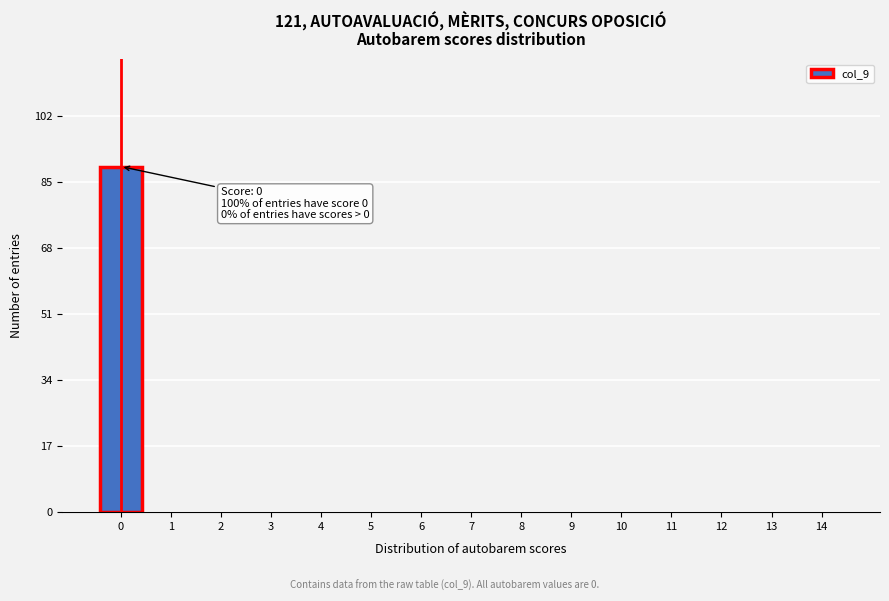

Which range on the x-axis has the tallest bar?

-0.5 to 0.5